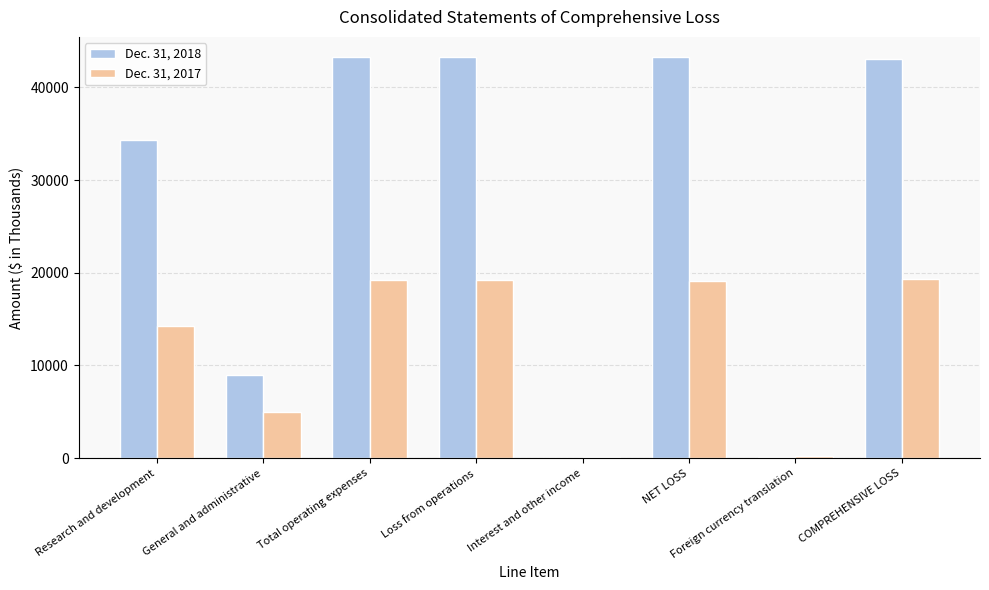

The value of Dec. 31, 2018 at General and administrative is 3650. True or false?

False